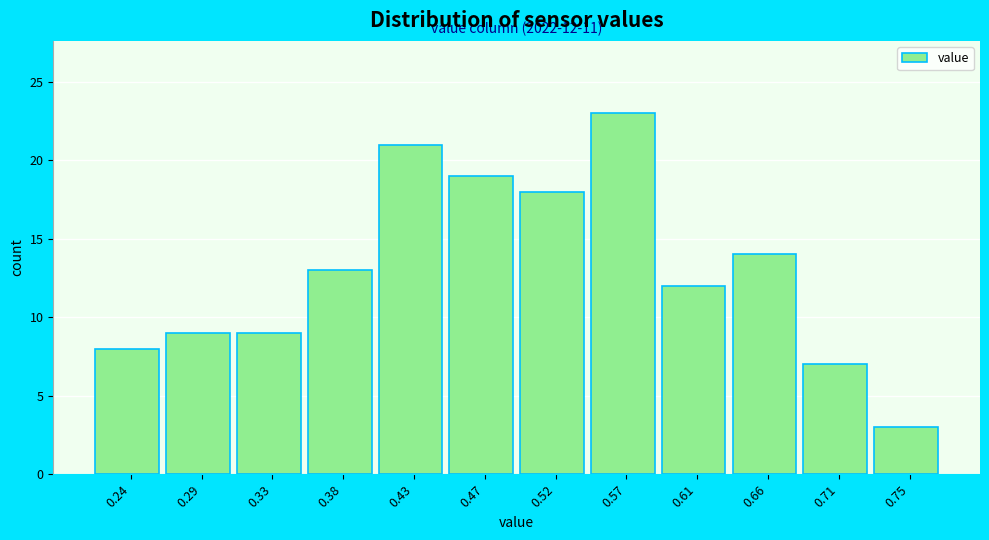

Reading right to left, extract all data points from this chart.

3	7	14	12	23	18	19	21	13	9	9	8